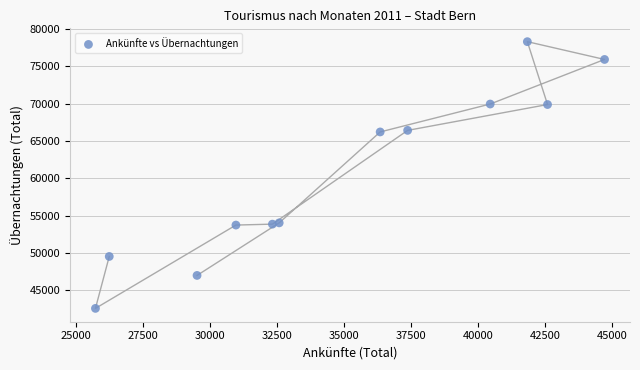

What is the range of X values (max minus min)?

18993